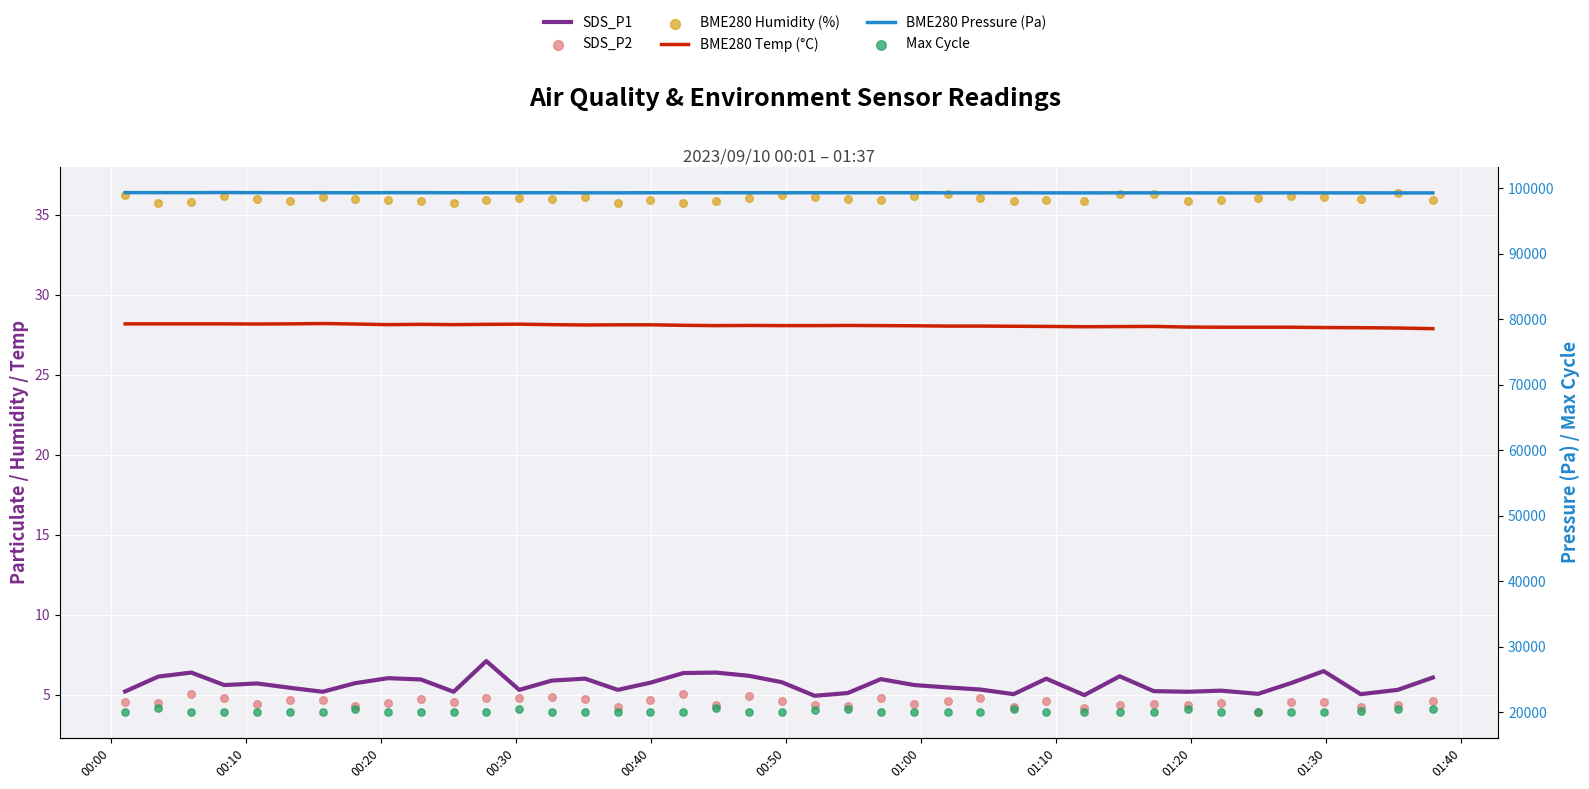

Which series has the largest Y range (max minus min)?

Max Cycle